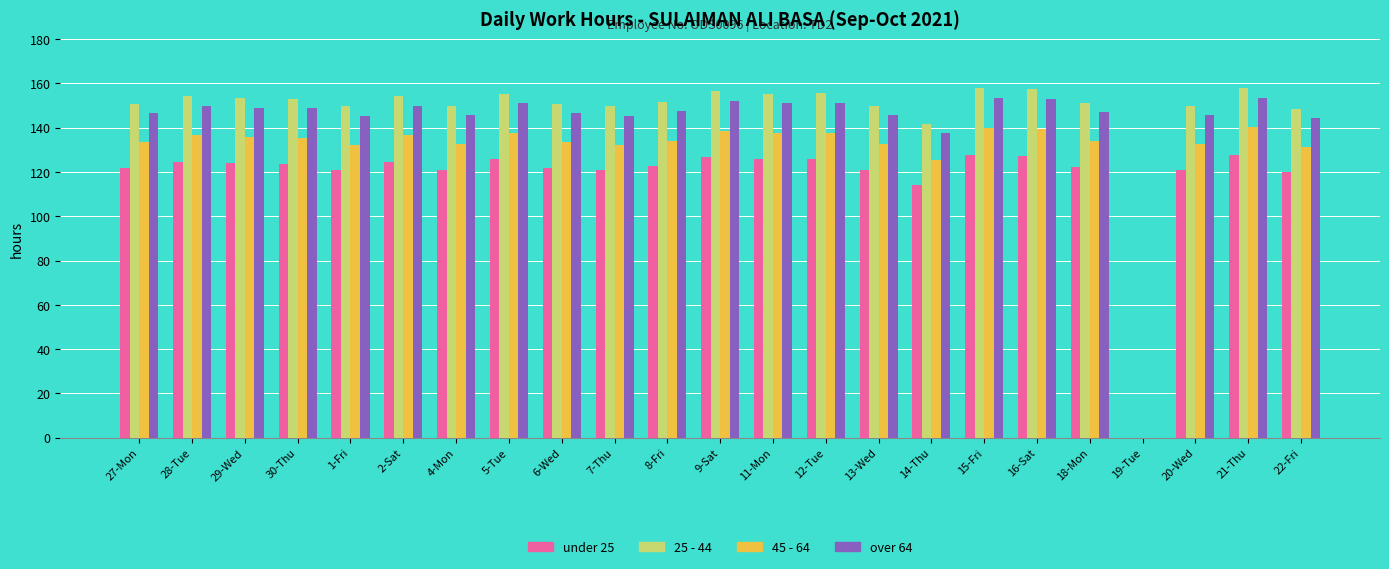

Which series changed the most between 15-Fri and 22-Fri?

25 - 44